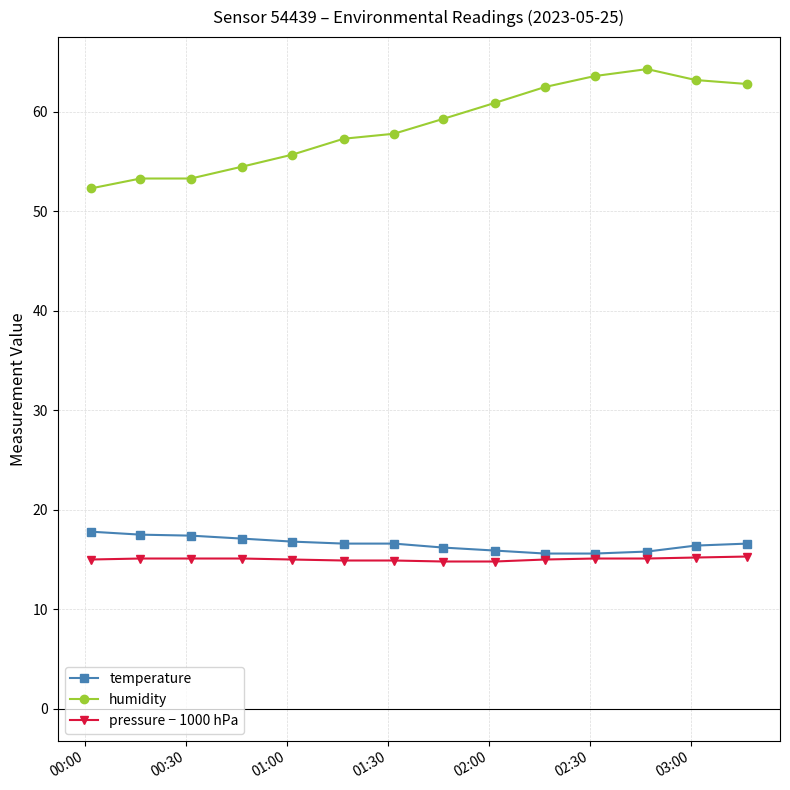

At how many categories does at least one series exceed 48?

14